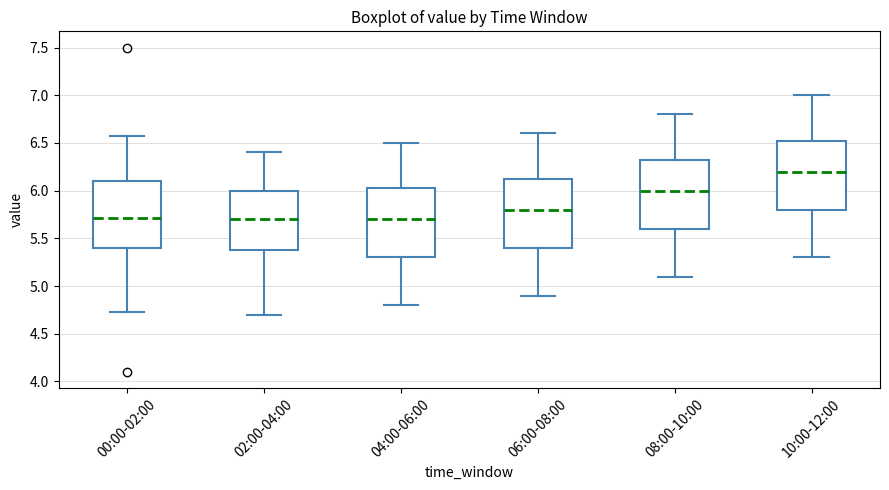

Which box has the highest median line?

10:00-12:00